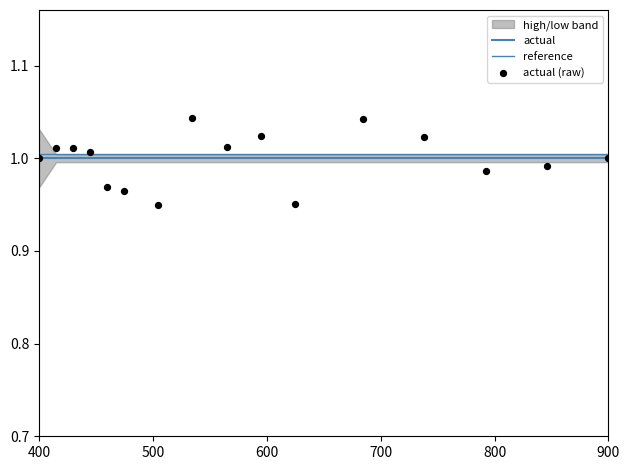

Which series has the largest Y range (max minus min)?

actual (raw)